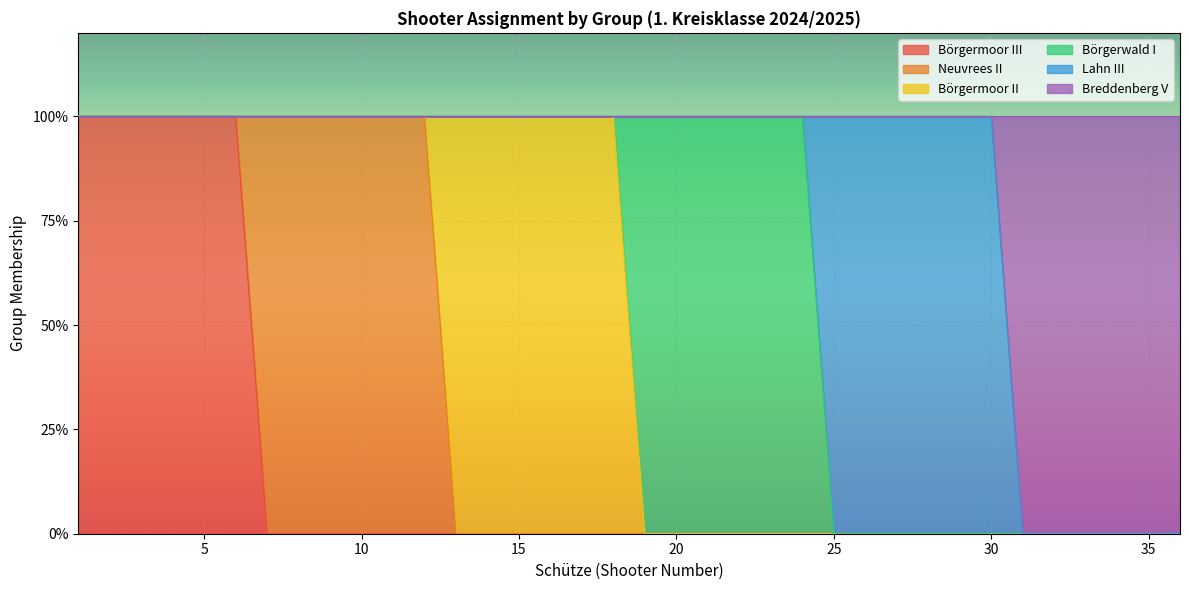

True or false: Neuvrees II has more than 0 points higher than both neighbors.

False